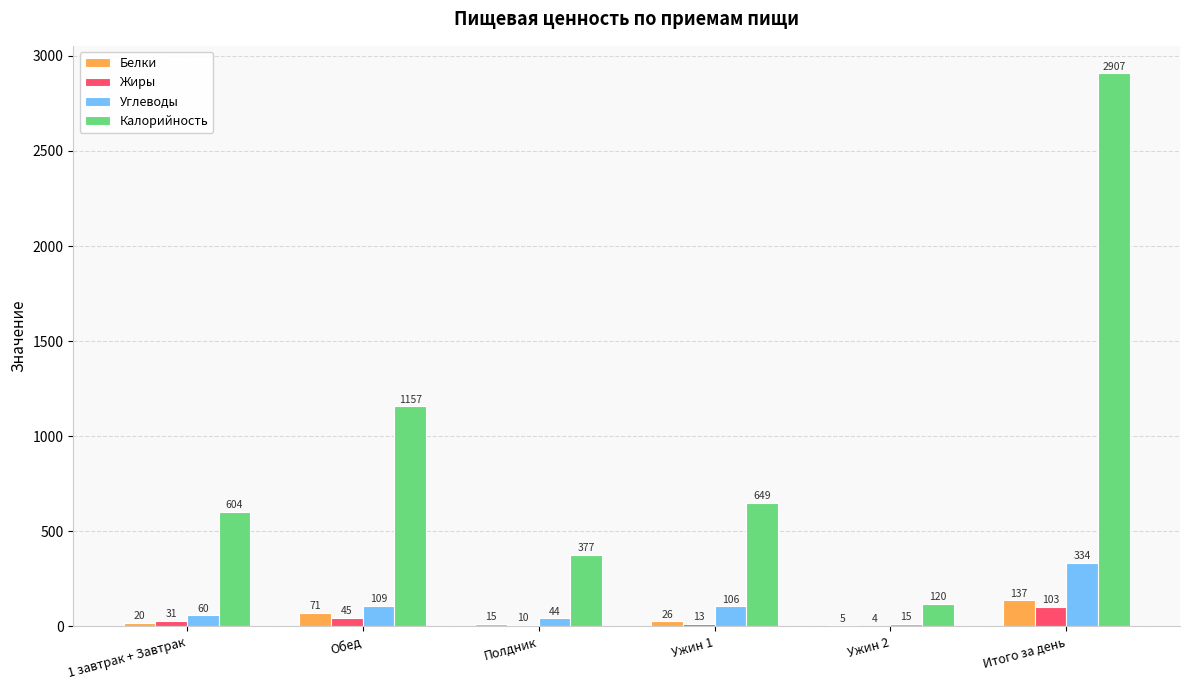

What are all the series names shown in the legend?

Белки, Жиры, Углеводы, Калорийность